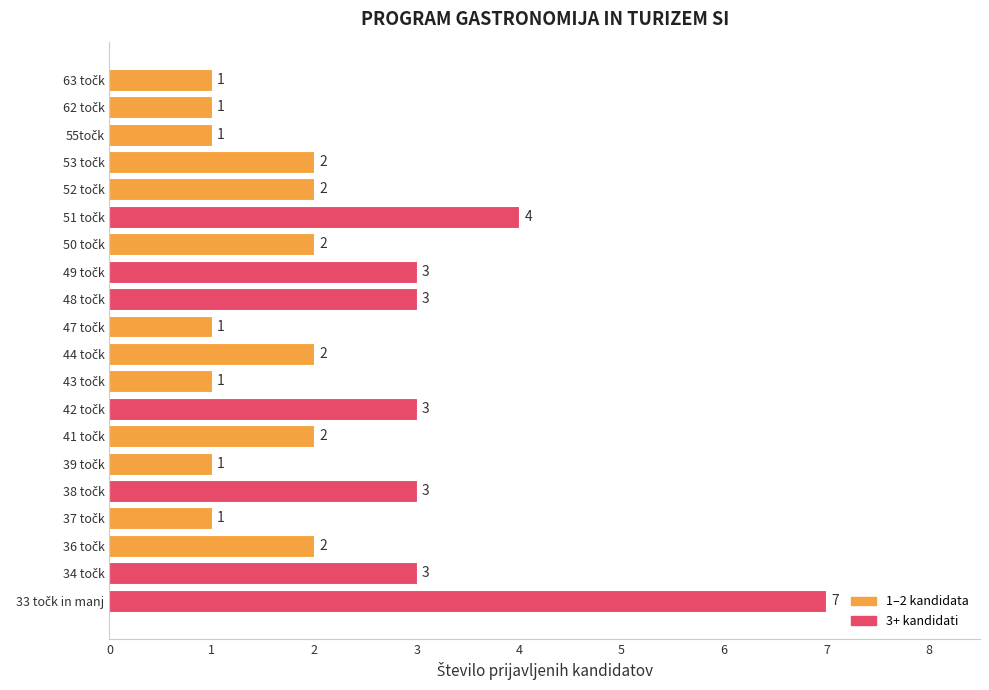

What is the value of the 9th bar from the top?

3